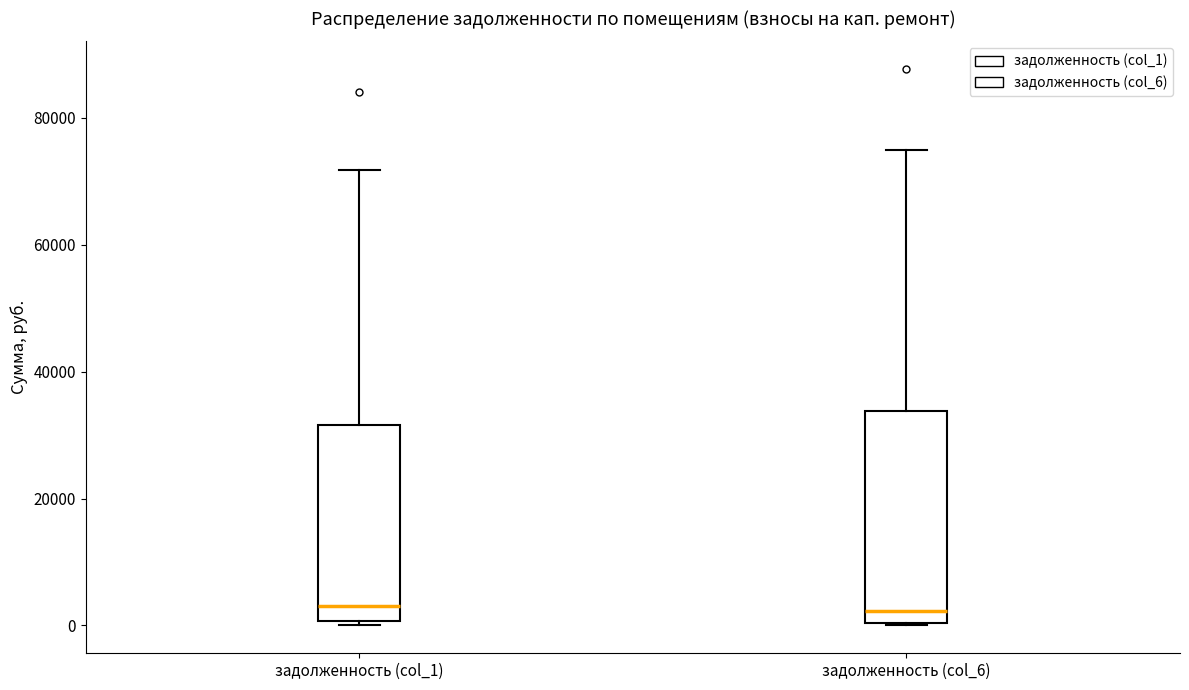

Comparing the boxes themselves (not the whiskers), which one is the tallest?

задолженность (col_6)